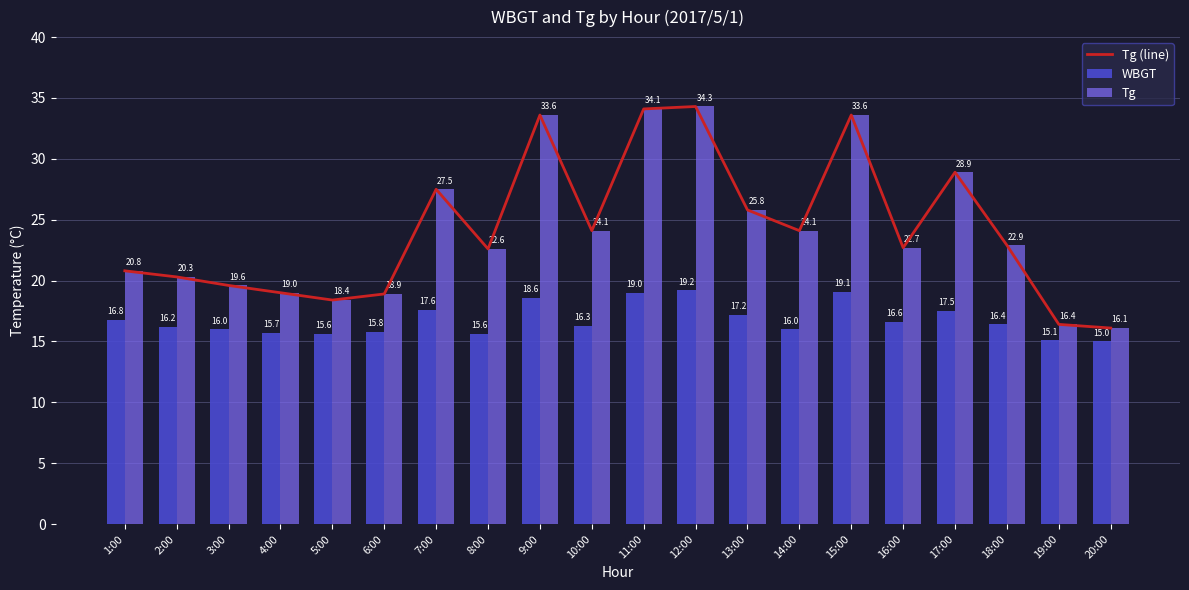

The Tg series shows 22.6 at 8:00. True or false?

True